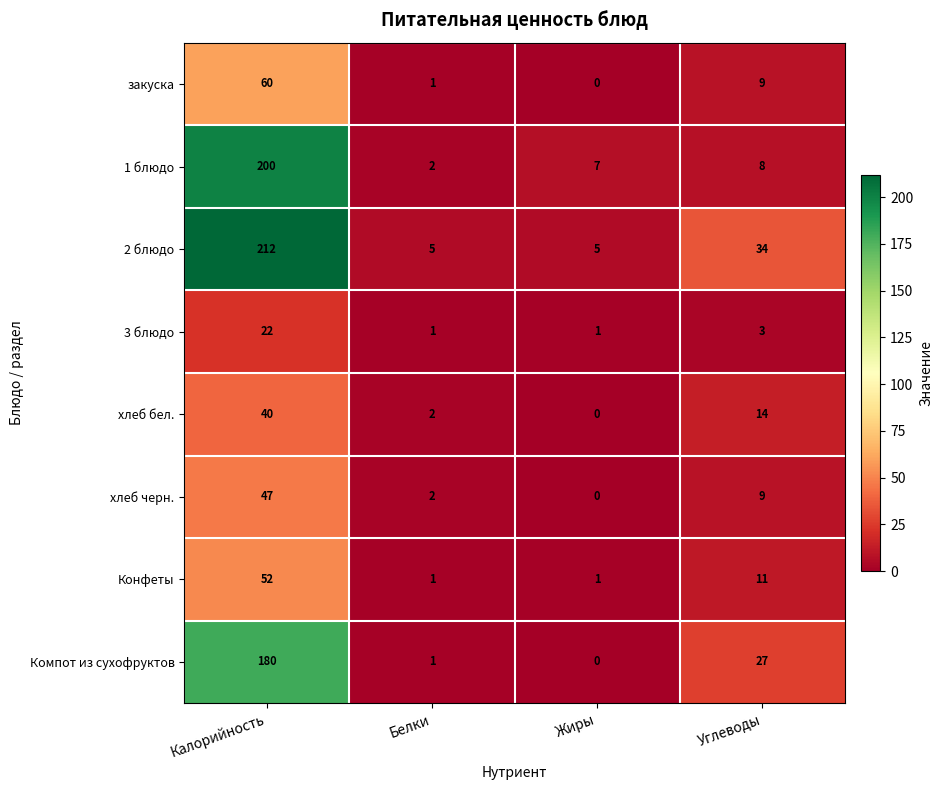

What is the difference between the maximum and minimum values in the Компот из сухофруктов series?

180